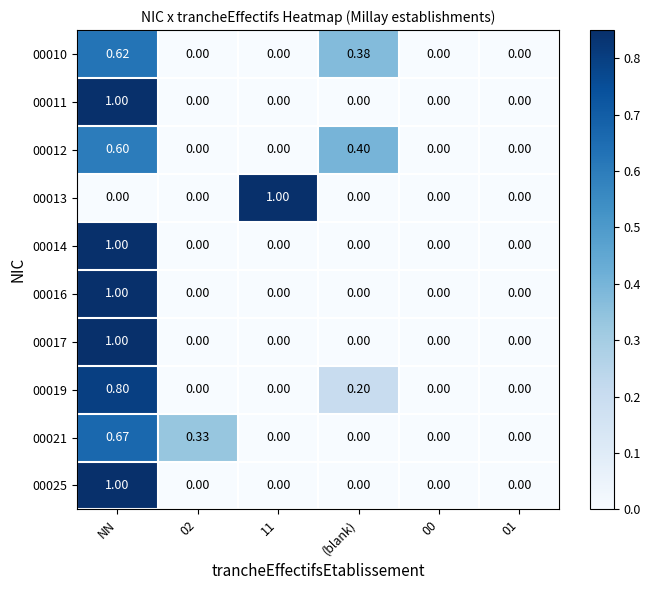

At which category is the sum across all series the highest?

NN